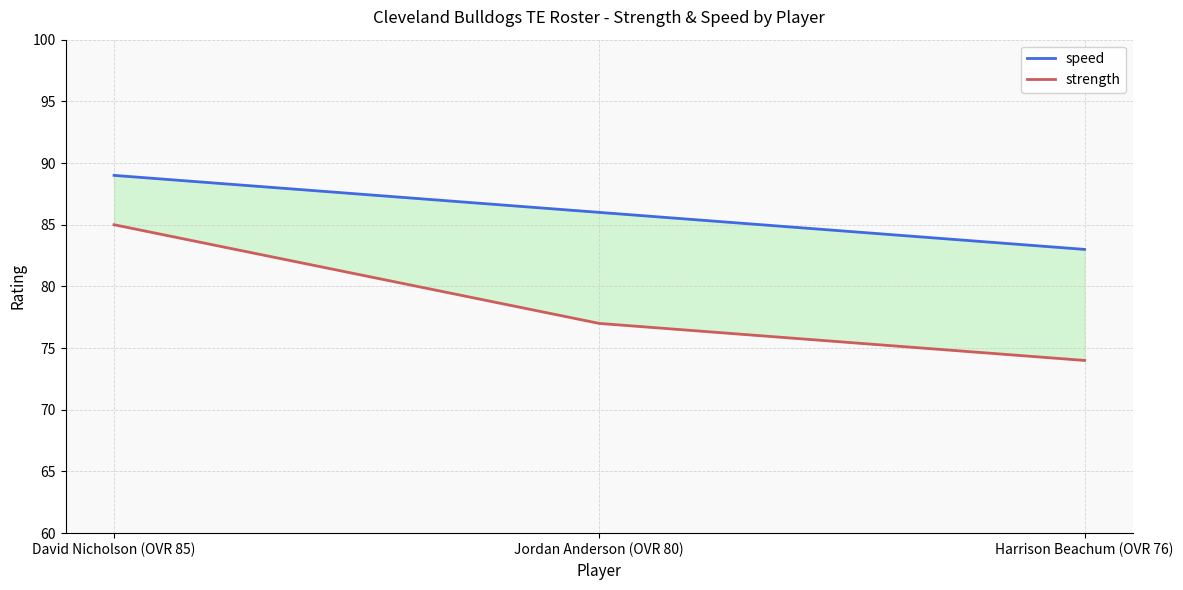

Which category has the lowest value in the strength series?

Harrison Beachum (OVR 76)